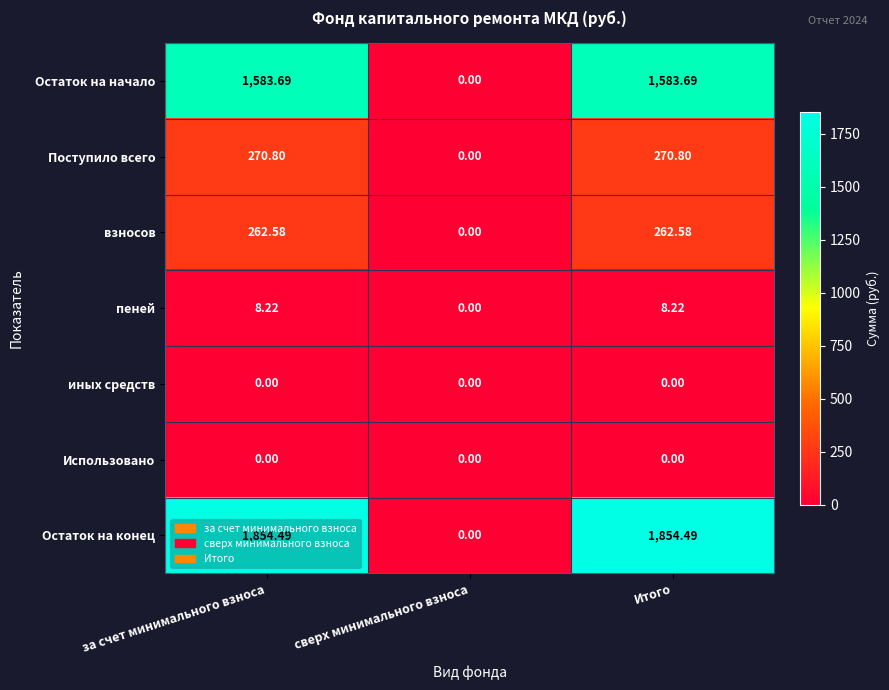

At which label is пеней closest to 4?

сверх минимального взноса